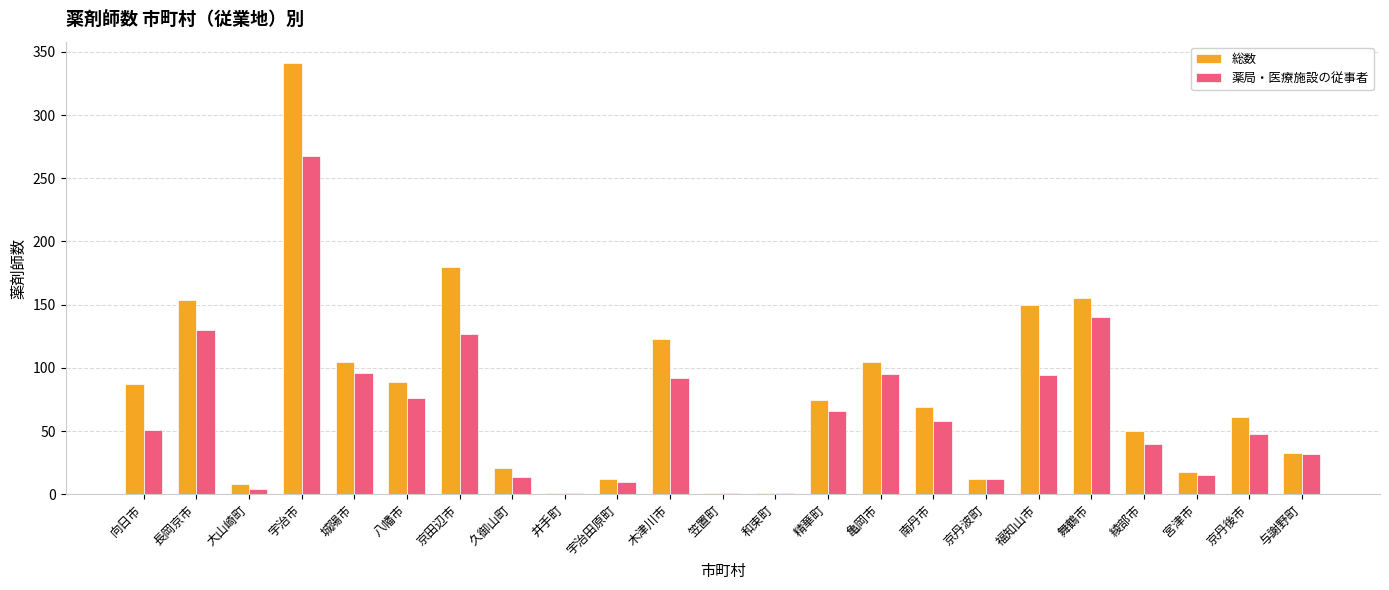

At which category is the sum across all series the highest?

宇治市